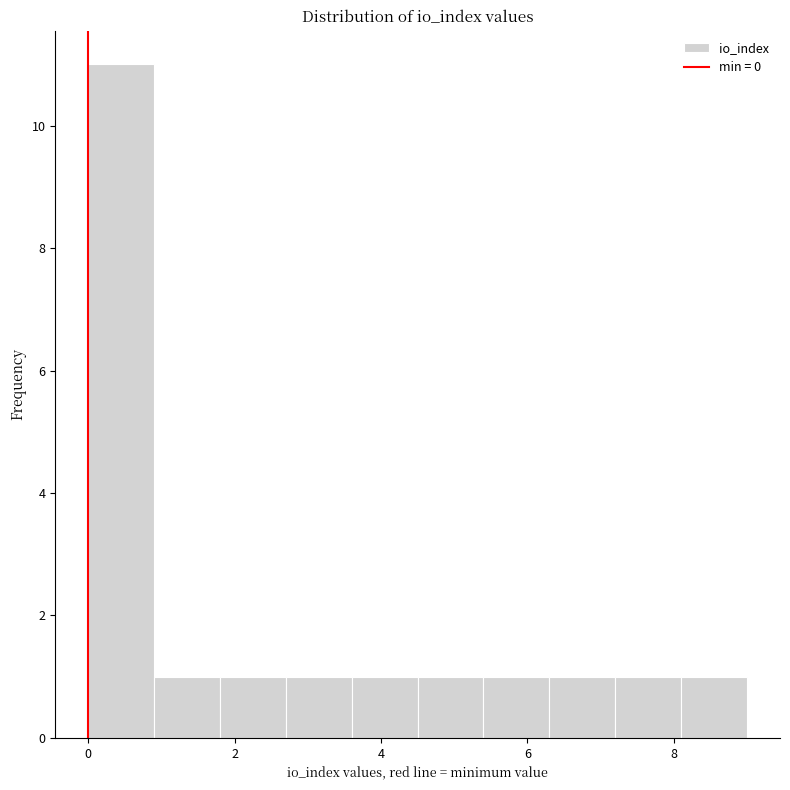

Reading left to right, transcribe this chart: for each bar, give the range it covers on the x-axis and its height. Neither the bar edges nor the heights are printed on the chart, so give them approximately, as read against the axes.

0.0 to 0.9: 11
0.9 to 1.8: 1
1.8 to 2.7: 1
2.7 to 3.6: 1
3.6 to 4.5: 1
4.5 to 5.4: 1
5.4 to 6.3: 1
6.3 to 7.2: 1
7.2 to 8.1: 1
8.1 to 9.0: 1